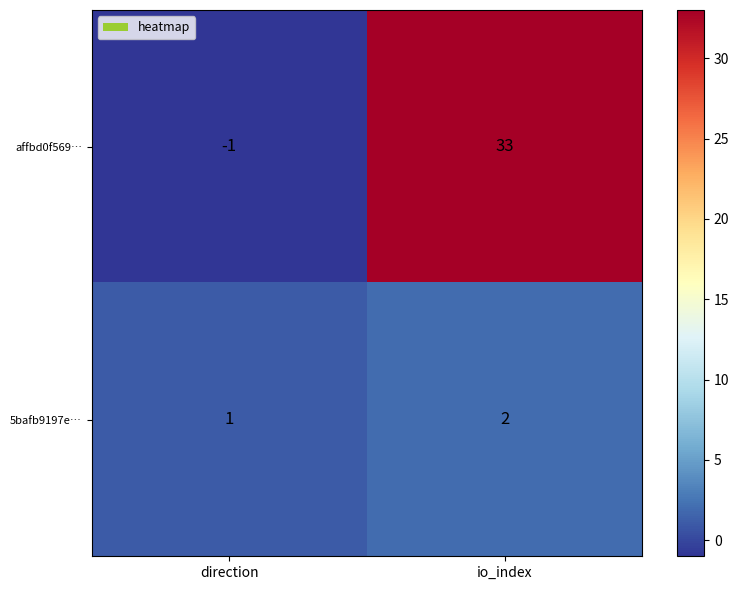

Which series has the largest total across all categories?

affbd0f569…